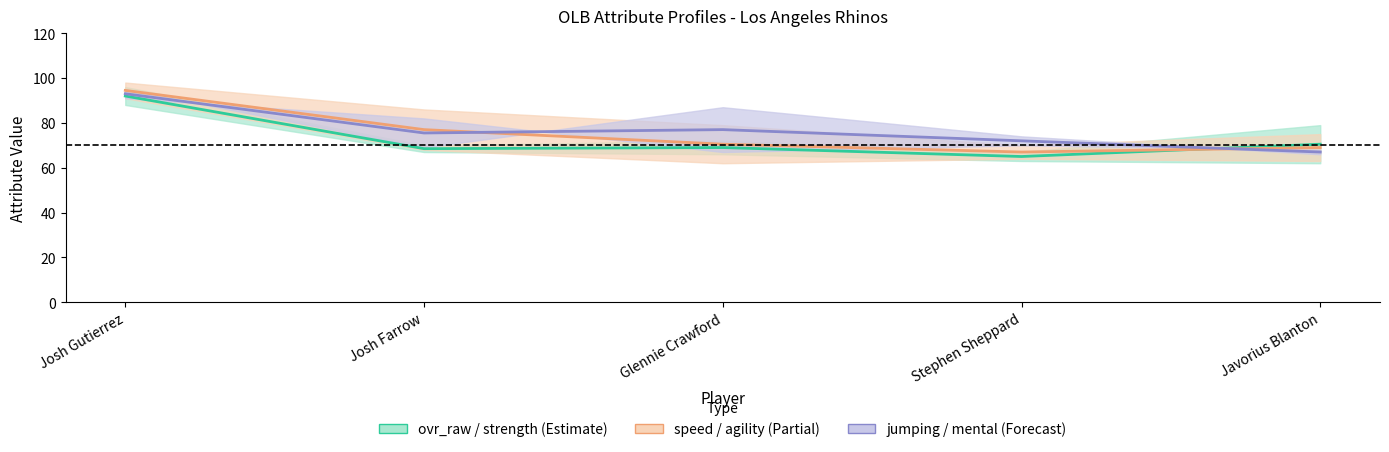

Is it true that jumping / mental center equals 72.0 at Stephen Sheppard?

True